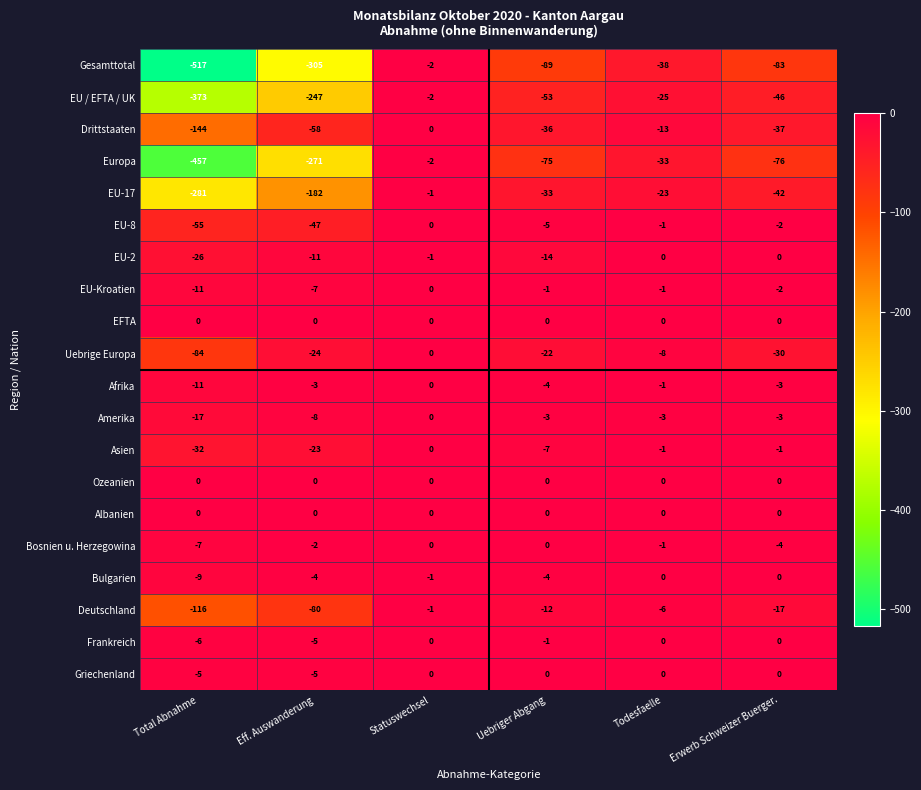

The value of Drittstaaten at Erwerb Schweizer Buerger. is -53. True or false?

False